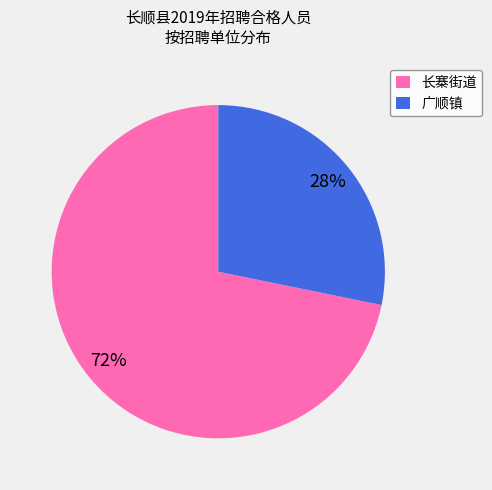

Count the number of slices in the pie.

2